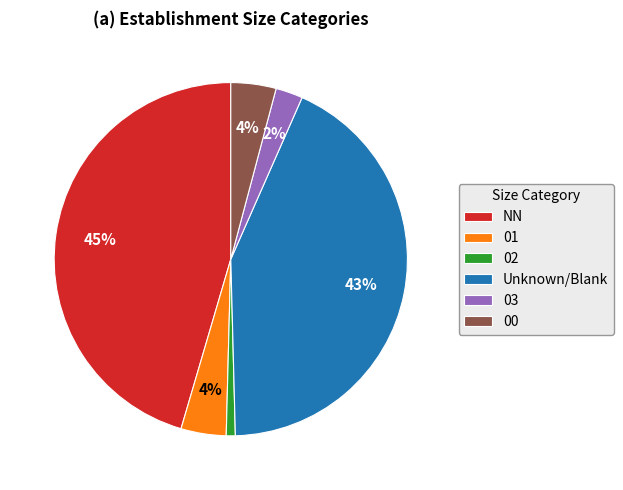

Is the sum of 03 and 00 greater than half?

No